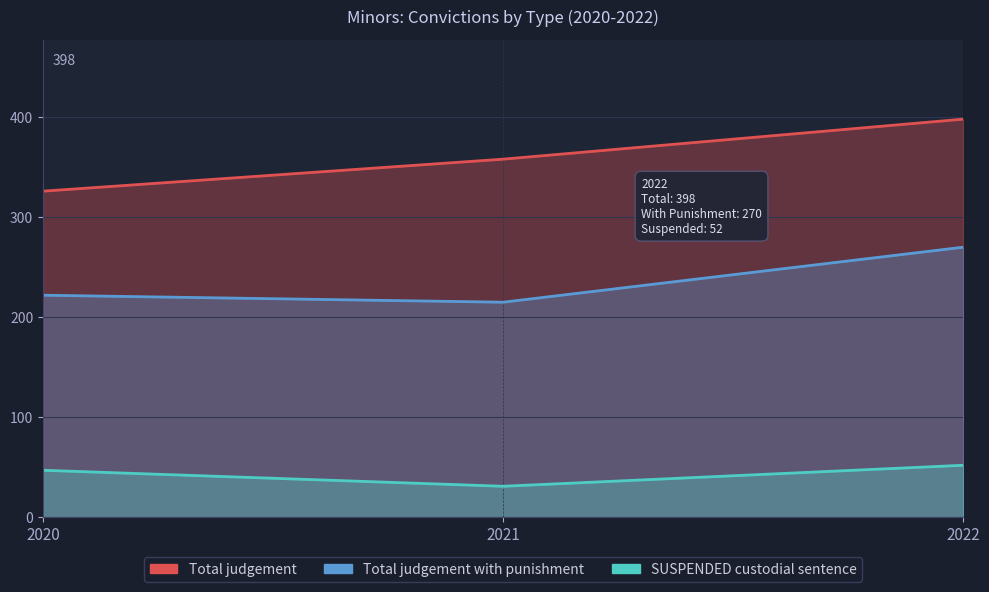

Which has a higher value, 2022 or 2020?

2022